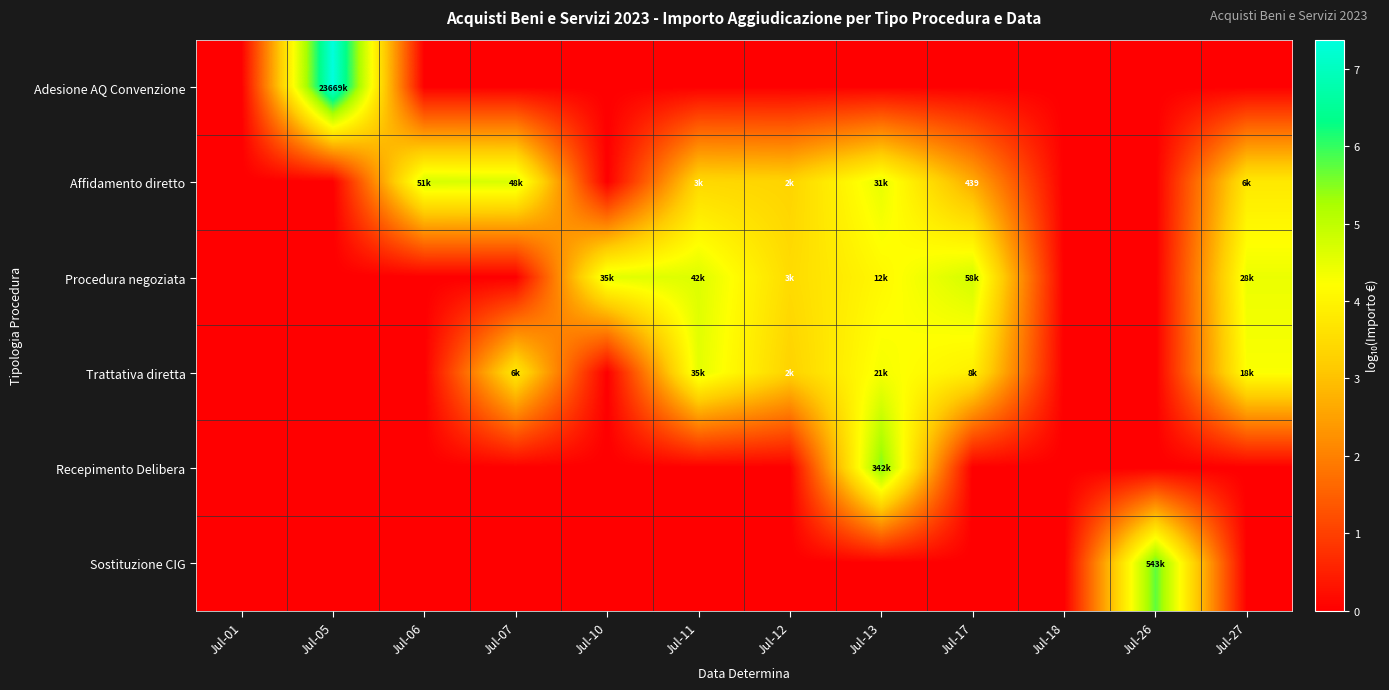

At how many categories does at least one series exceed 6?

1